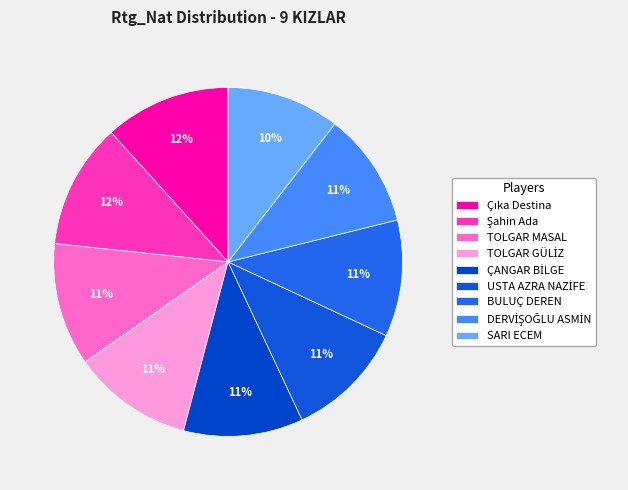

What is the change in value from BULUÇ DEREN to DERVİŞOĞLU ASMİN?

-17